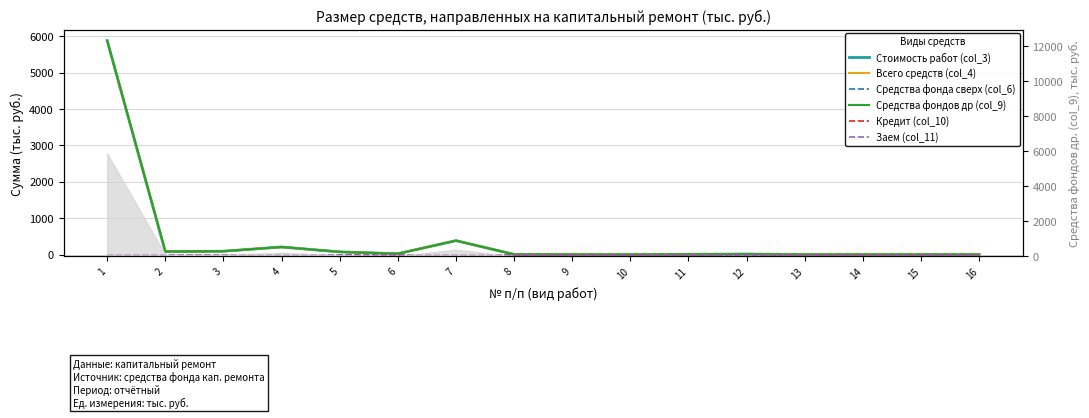

Reading left to right, transcribe all the data shown in this chart.

Стоимость работ (col_3): 5878.3	75.8	90.5	206.4	72.0	21.5	381.1	3.2	1.1	0.3	5.9	12.1	0.4	0.2	0.0	0.8
Всего средств (col_4): 5878.3	87.0	90.5	206.4	72.0	21.5	381.1	3.2	1.1	0.3	5.9	12.1	0.4	0.2	0.0	0.8
Средства фонда сверх (col_6): 0.0	0.0	0.0	0.0	0.0	0.0	0.0	0.0	0.0	0.0	0.0	0.0	0.0	0.0	0.0	0.0
Средства фондов др (col_9): 5878.3	87.0	90.5	206.4	72.0	21.5	381.1	3.2	1.1	0.3	5.9	12.1	0.4	0.2	0.0	0.8
Кредит (col_10): 0.0	0.0	0.0	0.0	0.0	0.0	0.0	0.0	0.0	0.0	0.0	0.0	0.0	0.0	0.0	0.0
Заем (col_11): 0.0	0.0	0.0	0.0	0.0	0.0	0.0	0.0	0.0	0.0	0.0	0.0	0.0	0.0	0.0	0.0